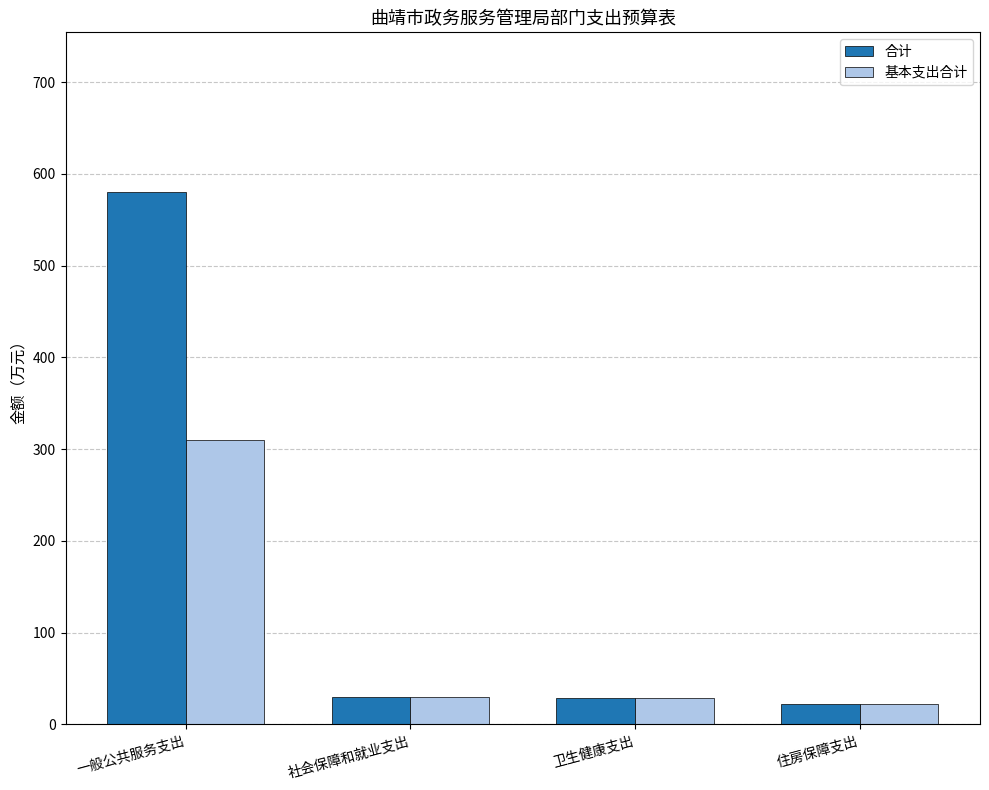

What is the label of the 3rd bar from the left?

卫生健康支出